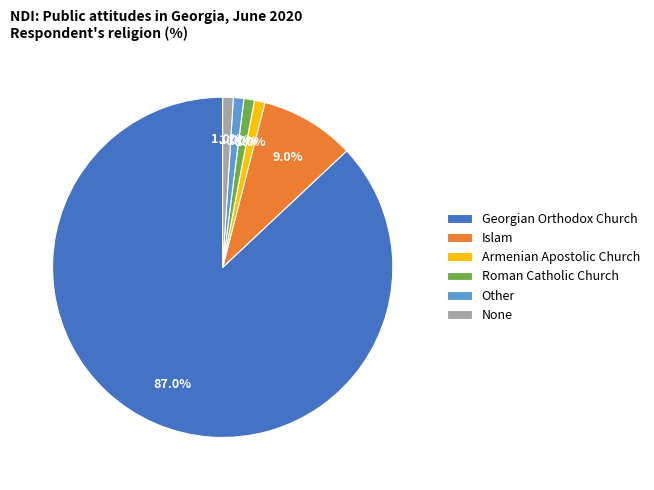

Does Georgian Orthodox Church represent more than half of the total?

Yes